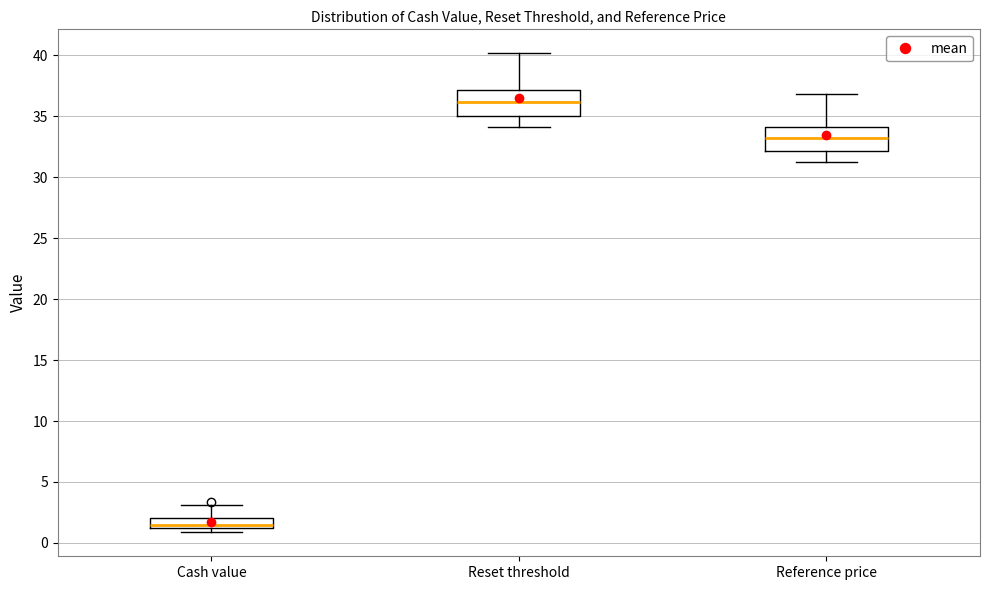

Reading left to right, read every box against the y-axis: the position of its median line, the range the box covers, and the ends of its whiskers. The values are not printed on the chart, so give them approximately, as read against the axis.

Cash value: median 1.5, box 1.0 to 2.0, whiskers 1.0 (just below the box's lower edge) to 3.0
Reset threshold: median 36.0, box 35.0 to 37.0, whiskers 34.0 to 40.0
Reference price: median 33.0, box 32.0 to 34.0, whiskers 31.5 to 37.0